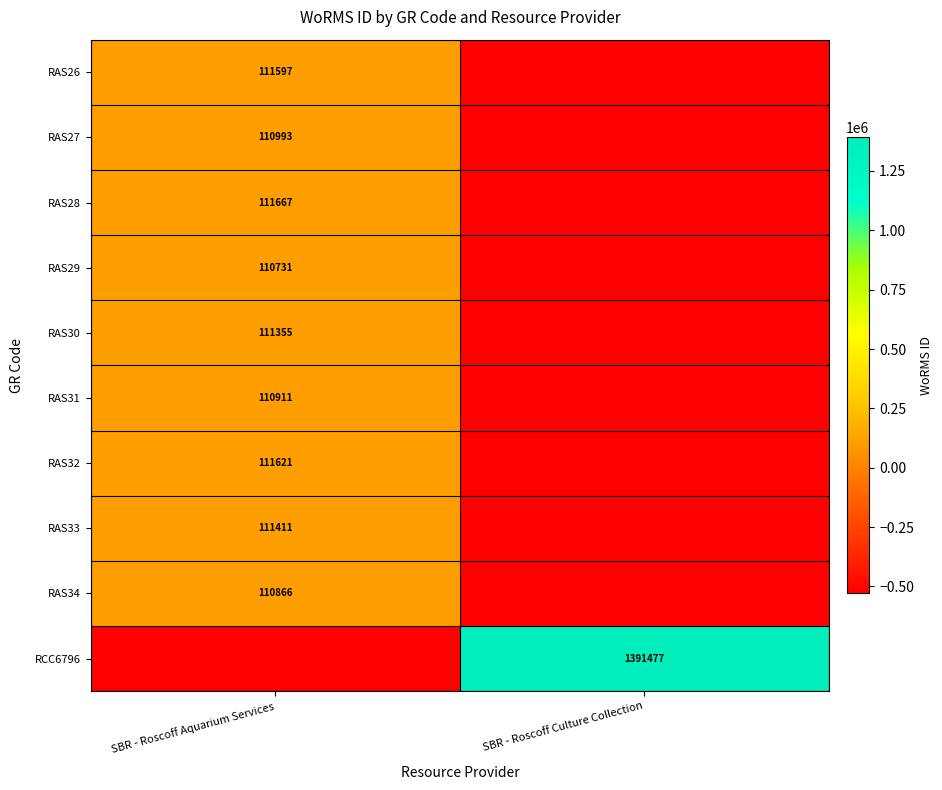

The RCC6796 series shows 2033318 at SBR - Roscoff Culture Collection. True or false?

False